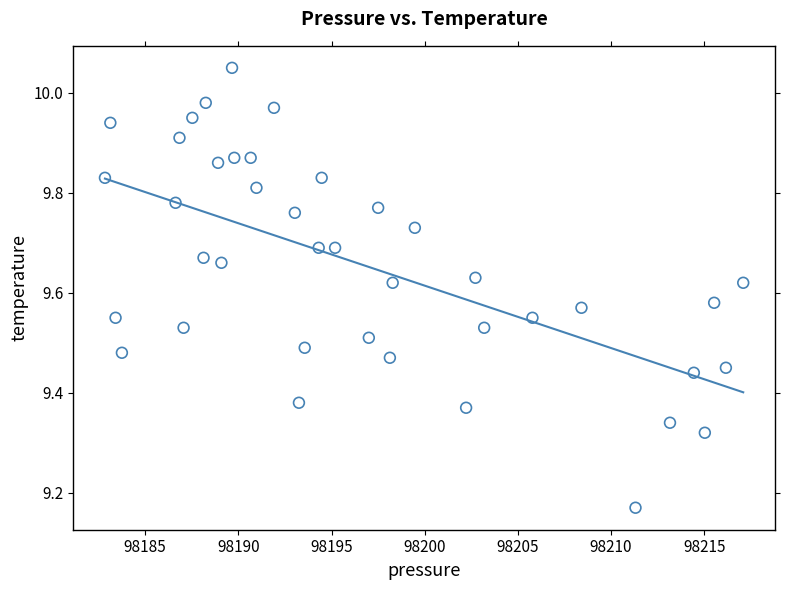

What is the range of Y values (max minus min)?

0.9